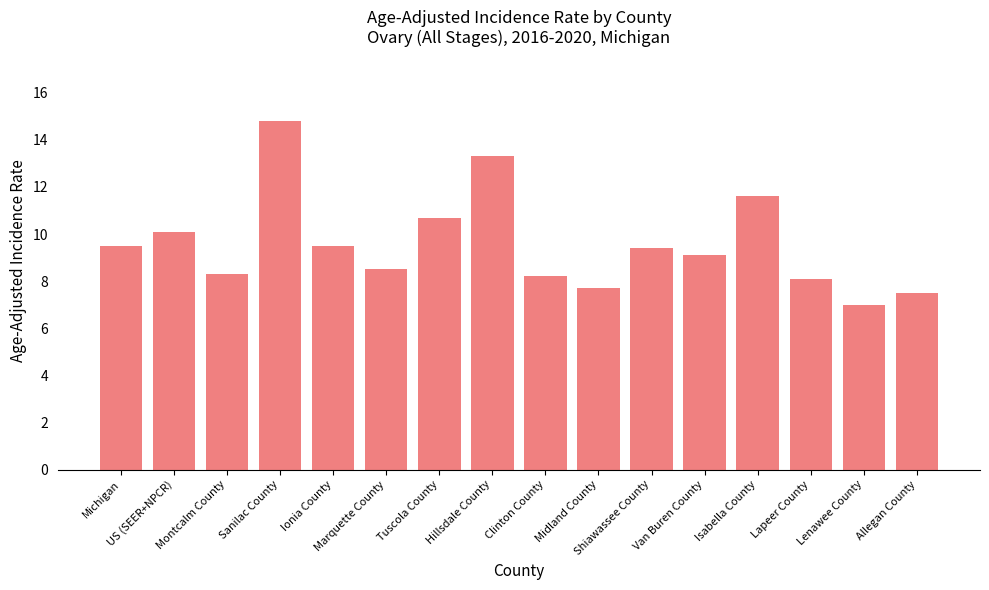

How many series are shown in this chart?

1